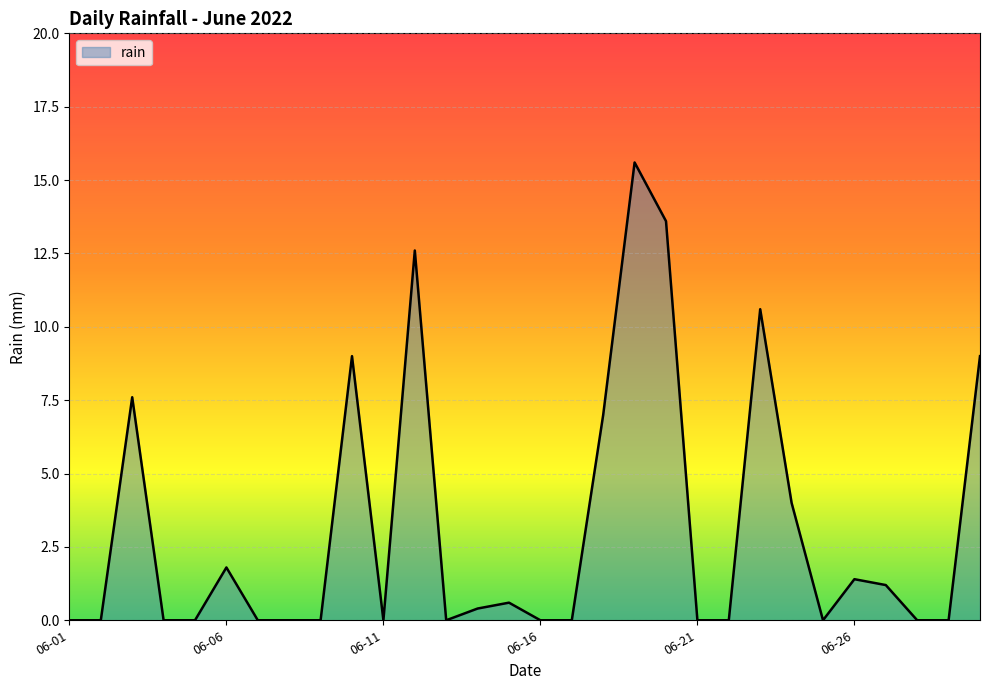

Reading left to right, extract all data points from this chart.

0.0	0.0	7.6	0.0	0.0	1.8	0.0	0.0	0.0	9.0	0.0	12.6	0.0	0.4	0.6	0.0	0.0	7.0	15.6	13.6	0.0	0.0	10.6	4.0	0.0	1.4	1.2	0.0	0.0	9.0